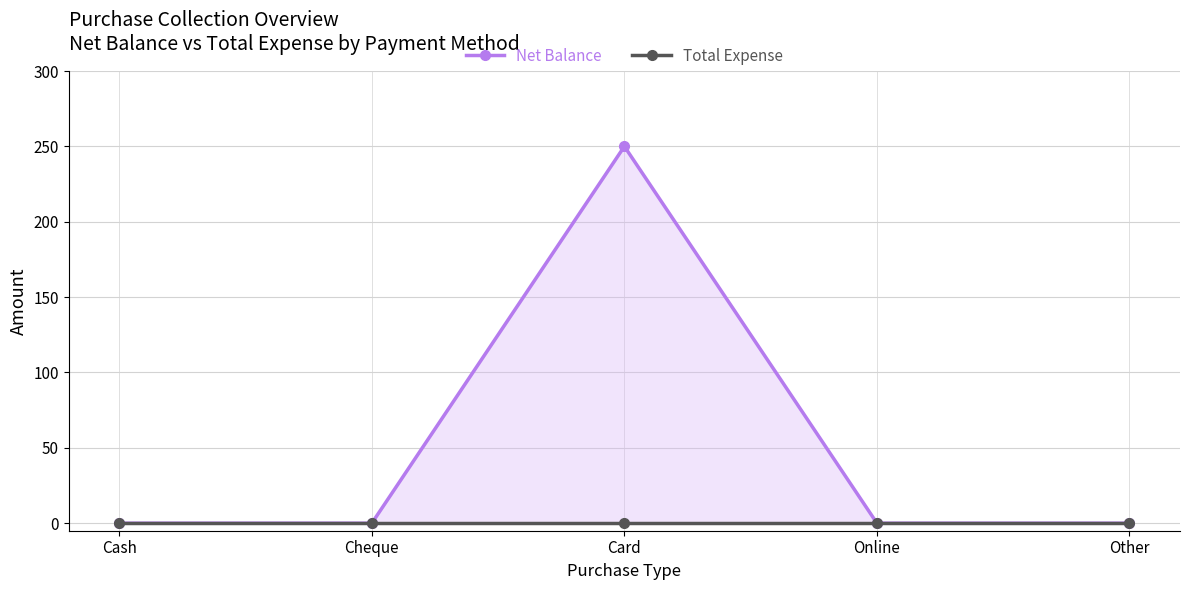

At Card, list the series in order from smallest to largest.

Total Expense, Net Balance